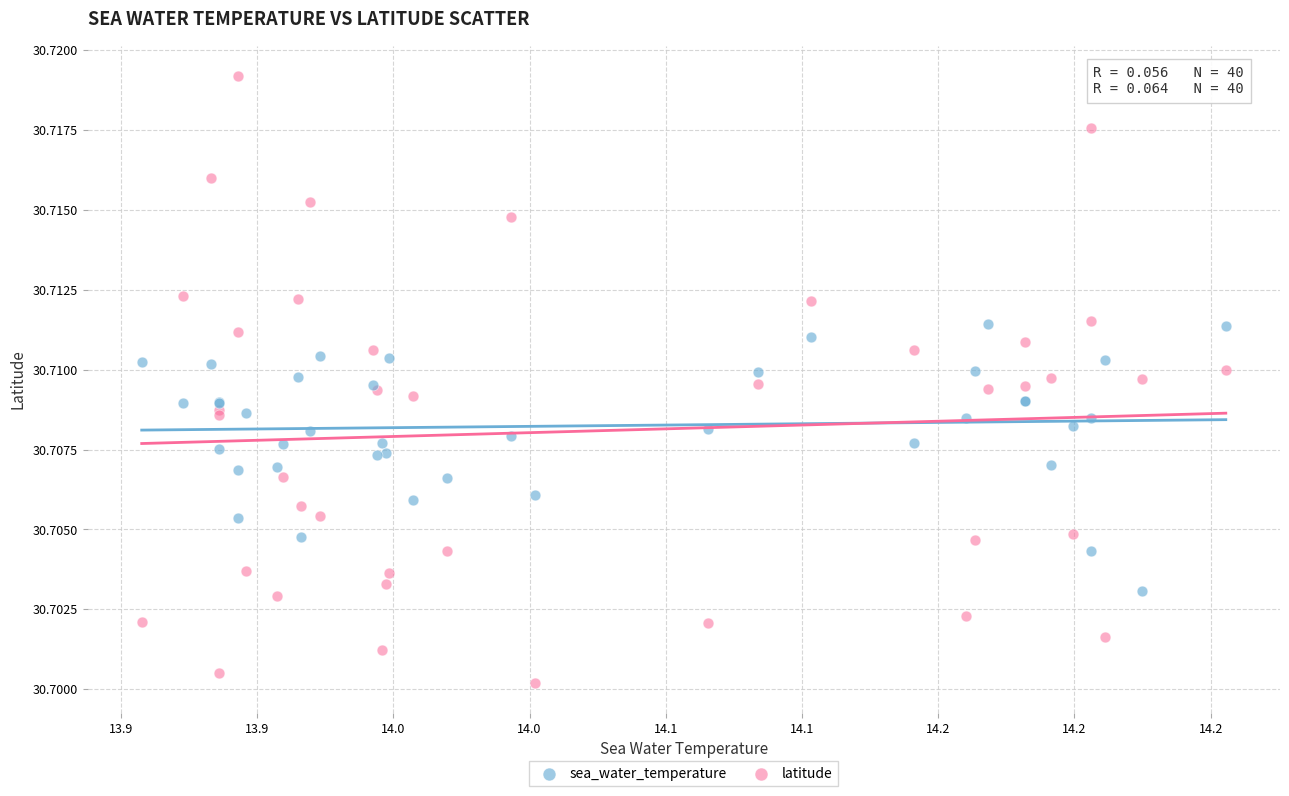

What are all the series names shown in the legend?

sea_water_temperature, latitude